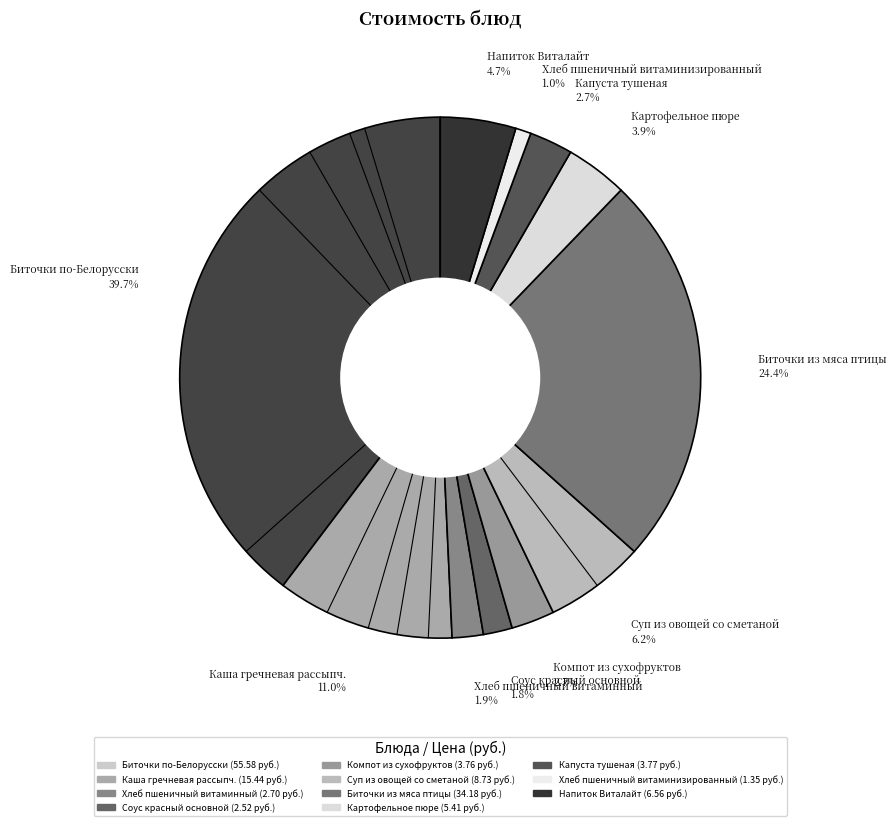

Which category has the biggest portion of the pie?

Биточки по-Белорусски